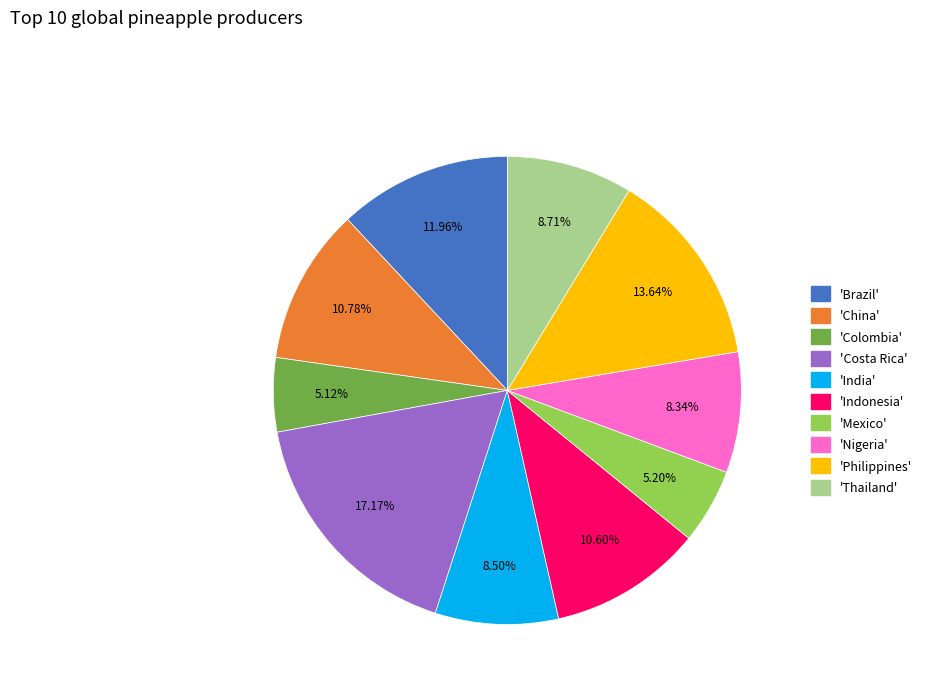

Does any single category account for the majority?

No